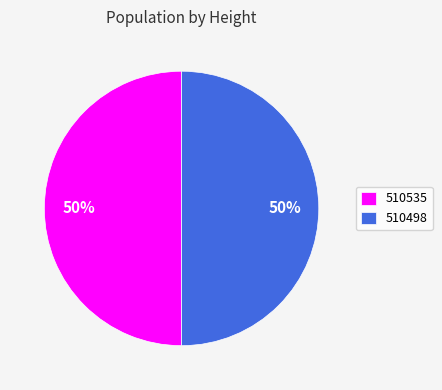

Count the number of slices in the pie.

2